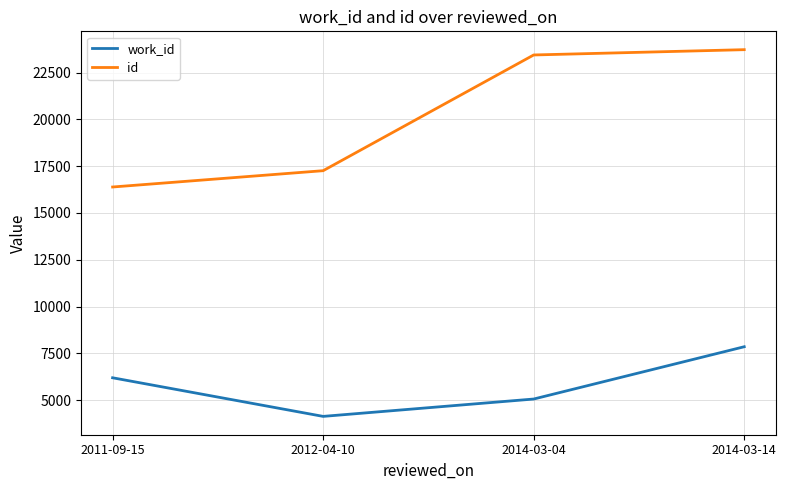

Reading left to right, transcribe all the data shown in this chart.

work_id: 2011-09-15=6198	2012-04-10=4136	2014-03-04=5063	2014-03-14=7856
id: 2011-09-15=16388	2012-04-10=17259	2014-03-04=23440	2014-03-14=23723